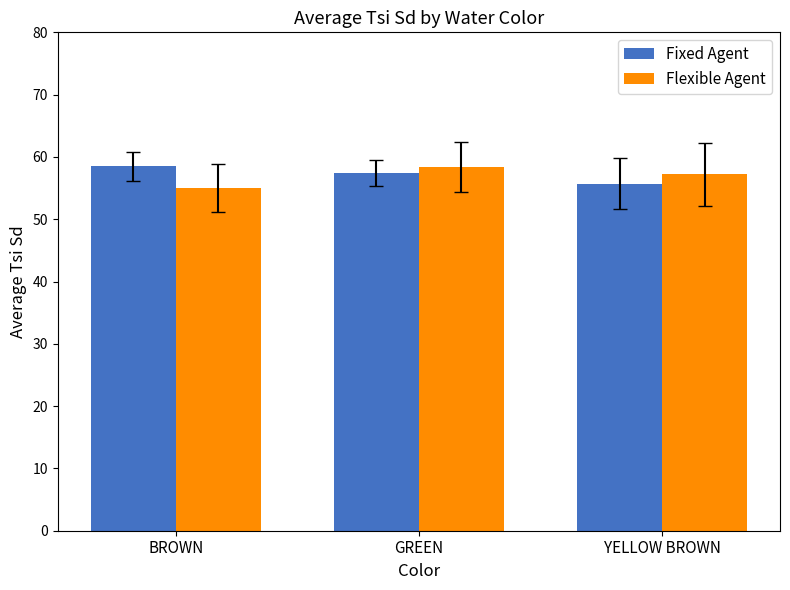

How many bars are there in each group?

2